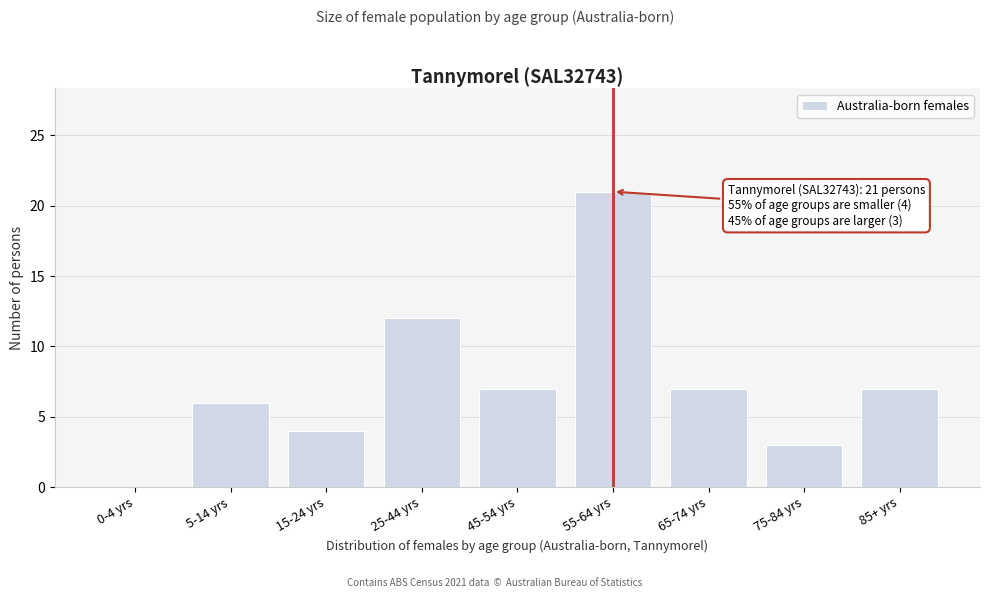

Reading left to right, list all the values displayed in this chart.

0-4 yrs=0	5-14 yrs=6	15-24 yrs=4	25-44 yrs=12	45-54 yrs=7	55-64 yrs=21	65-74 yrs=7	75-84 yrs=3	85+ yrs=7